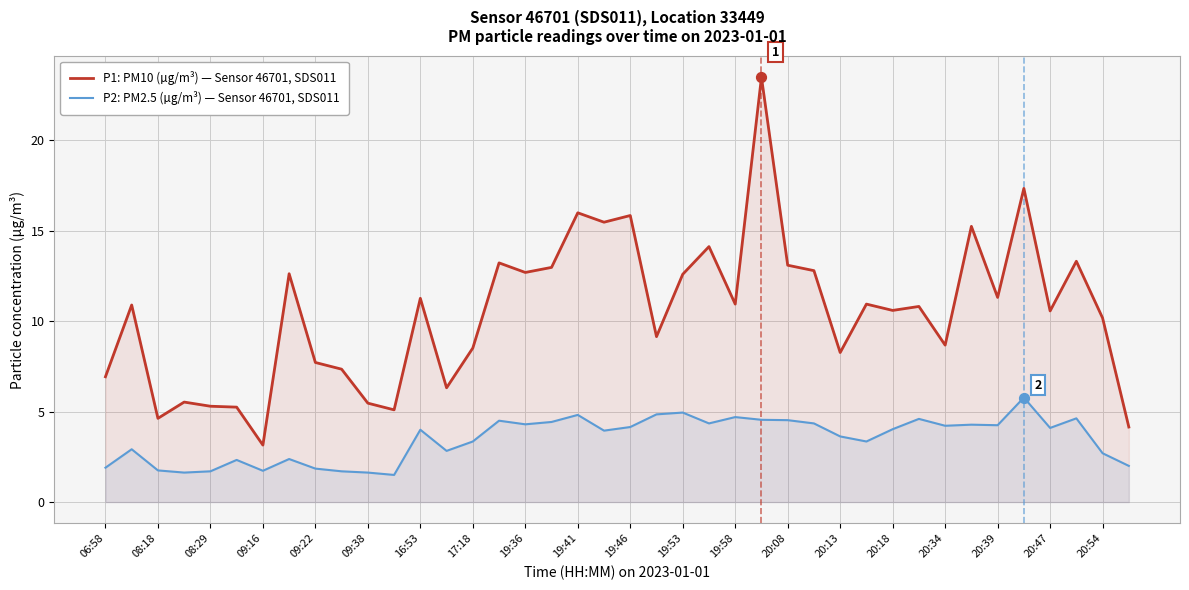

Which series has the largest total across all categories?

P1: PM10 (µg/m³) — Sensor 46701, SDS011